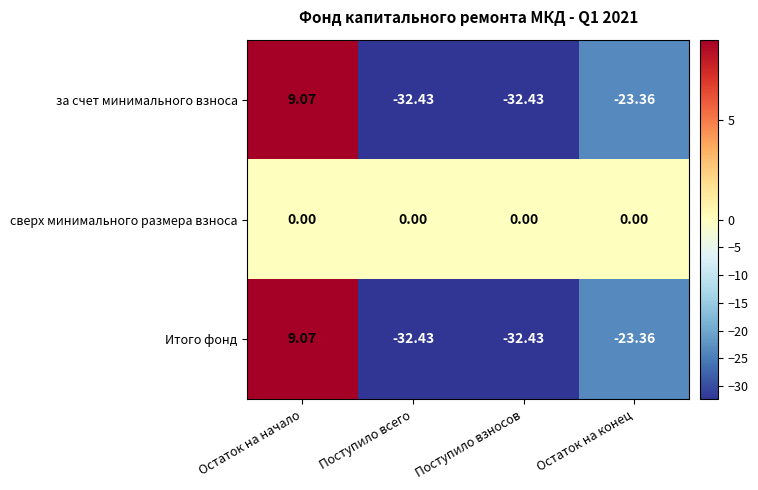

Is the value of за счет минимального взноса at Поступило всего greater than the value of Итого фонд at Остаток на конец?

No